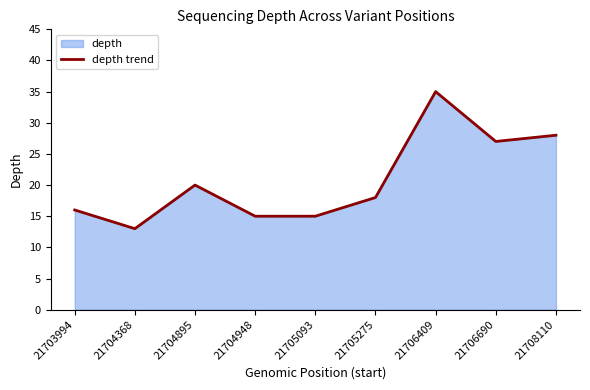

Rank the categories by value from lowest to highest.

21704368, 21704948, 21705093, 21703994, 21705275, 21704895, 21706690, 21708110, 21706409